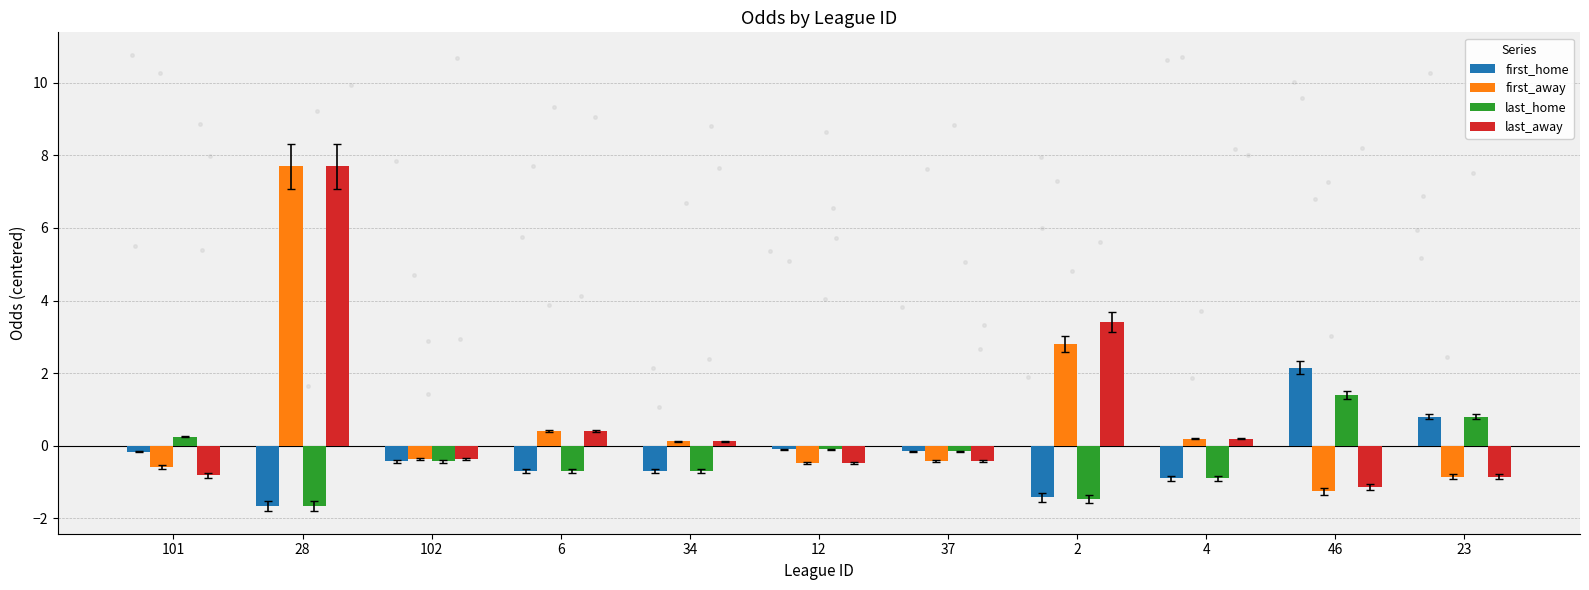

What is the total value across all series at 23?

-0.1